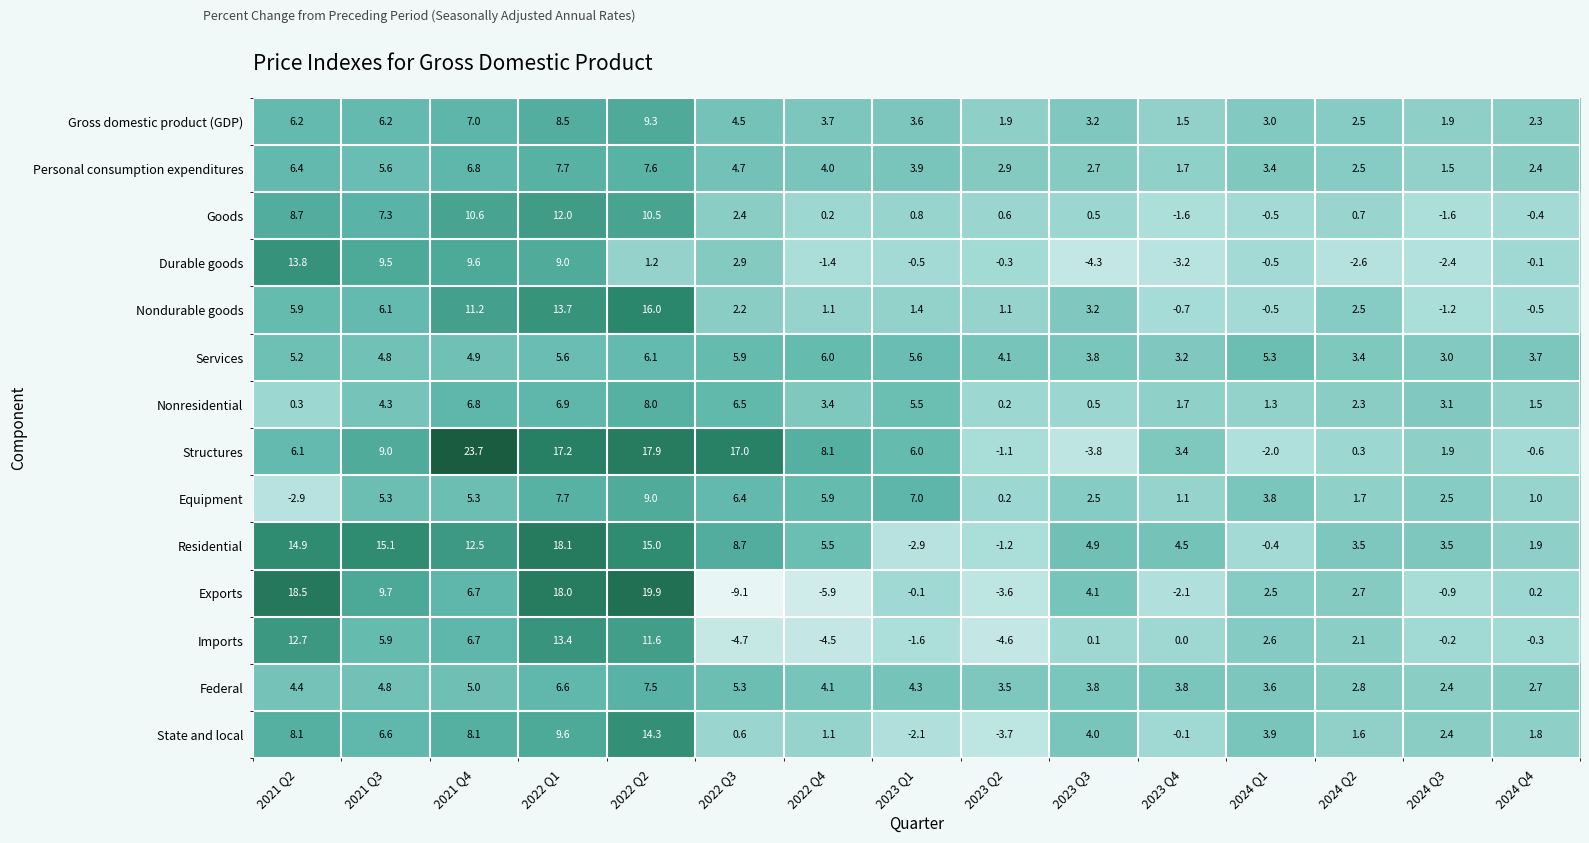

What is the difference between the highest and lowest values at 2023 Q4?

7.7